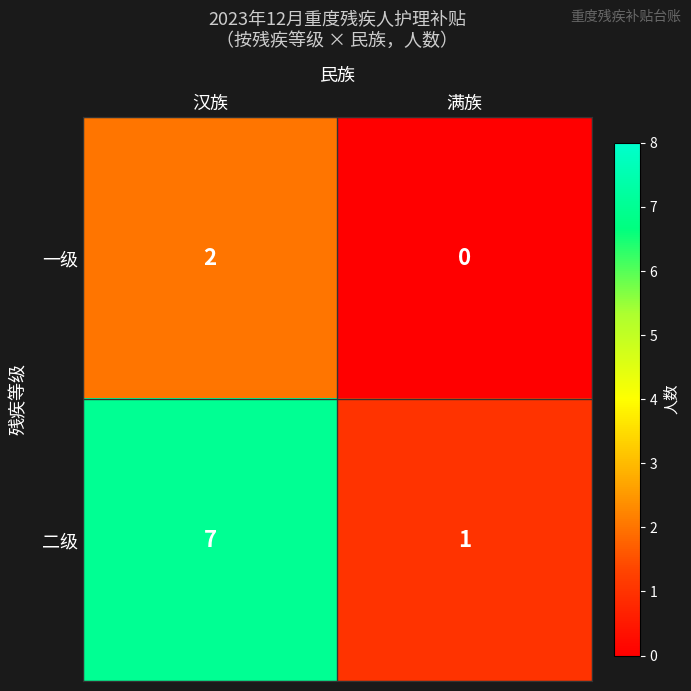

Count the number of categories in the chart.

2